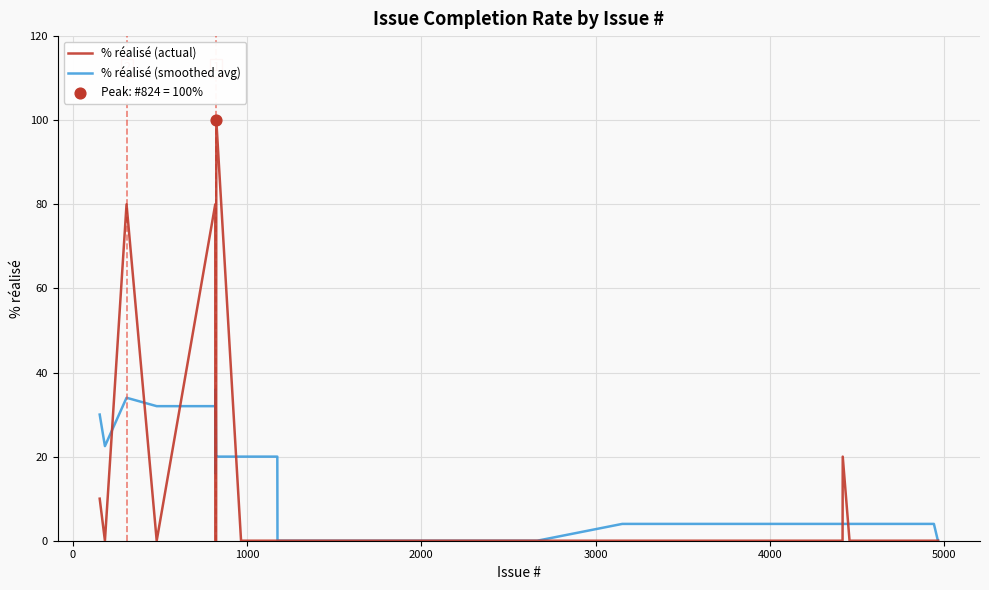

List the series in order of their peak value, highest first.

% réalisé (actual), % réalisé (smoothed avg)